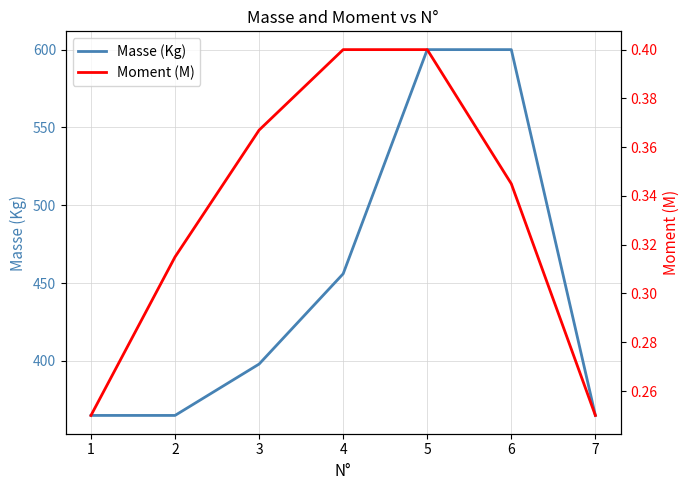

What are all the series names shown in the legend?

Masse (Kg), Moment (M)